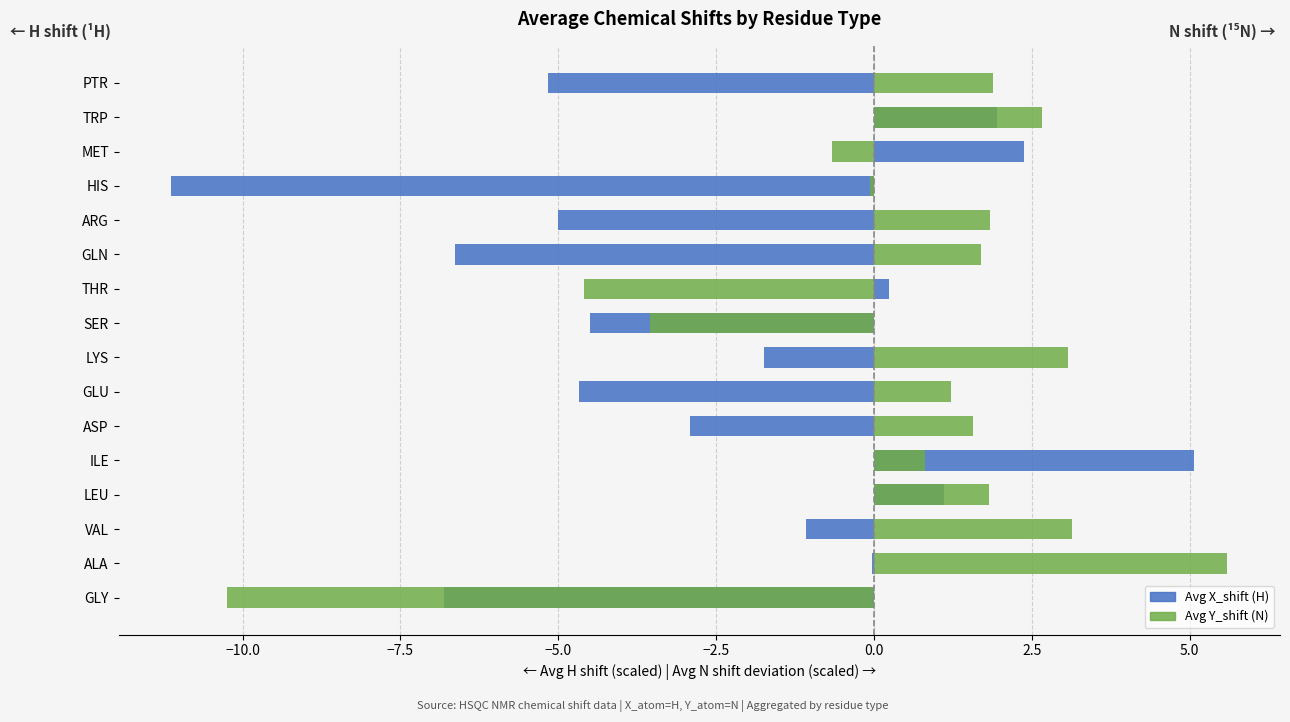

Between VAL and HIS, which series saw the biggest shift?

Avg X_shift (H, scaled)